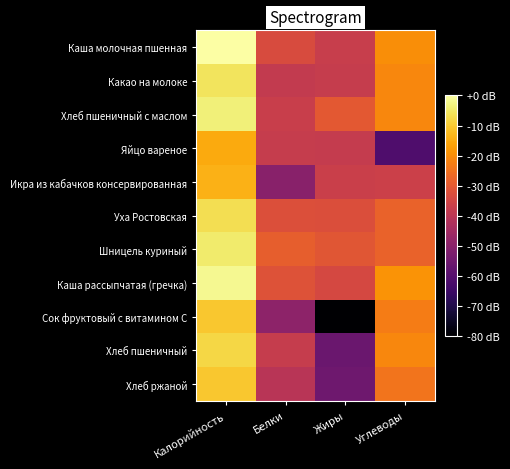

Which series has the largest range (max minus min)?

Сок фруктовый с витамином С